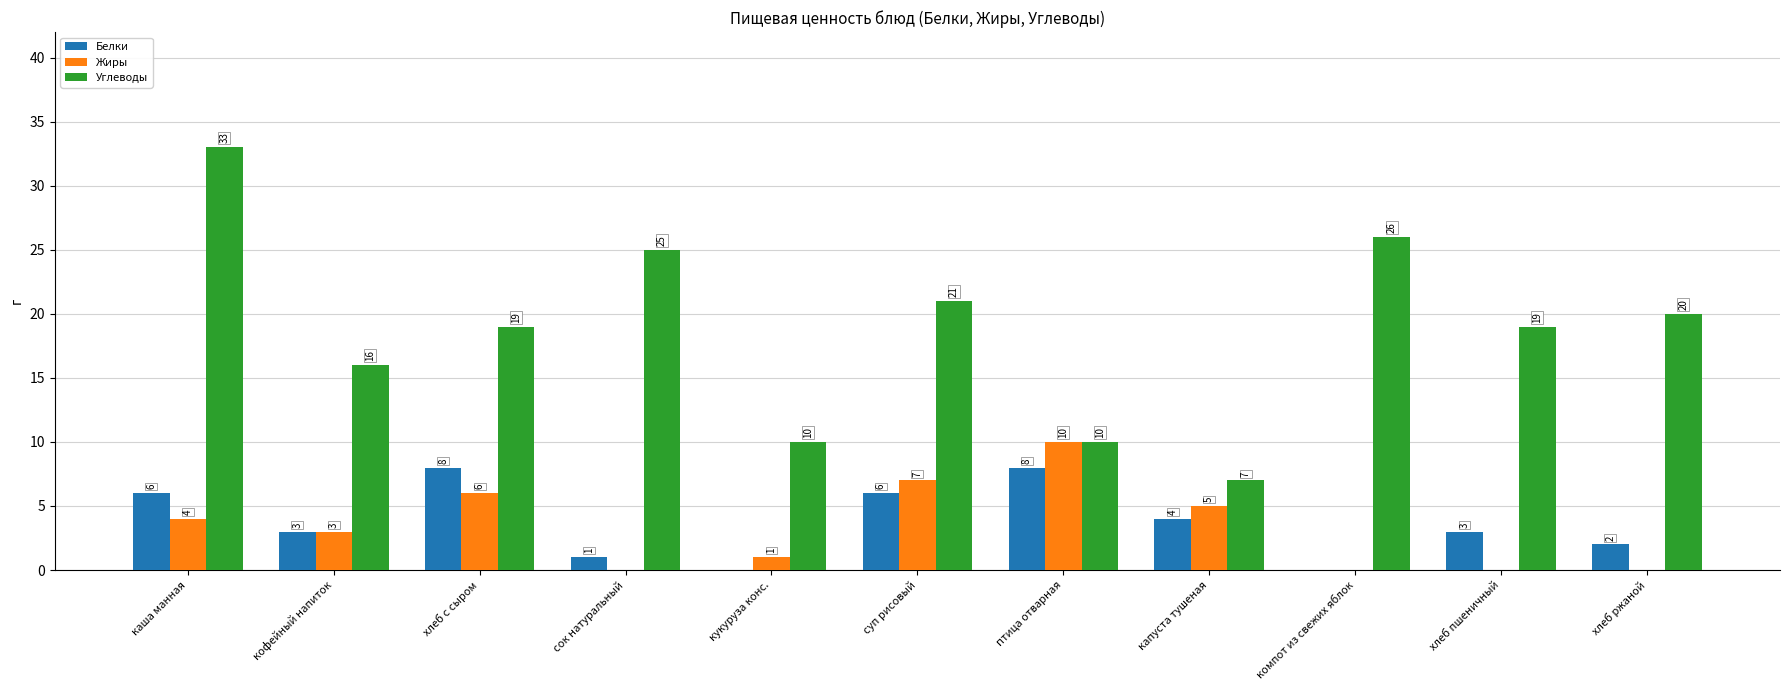

True or false: Углеводы has a value of 7 at капуста тушеная.

True